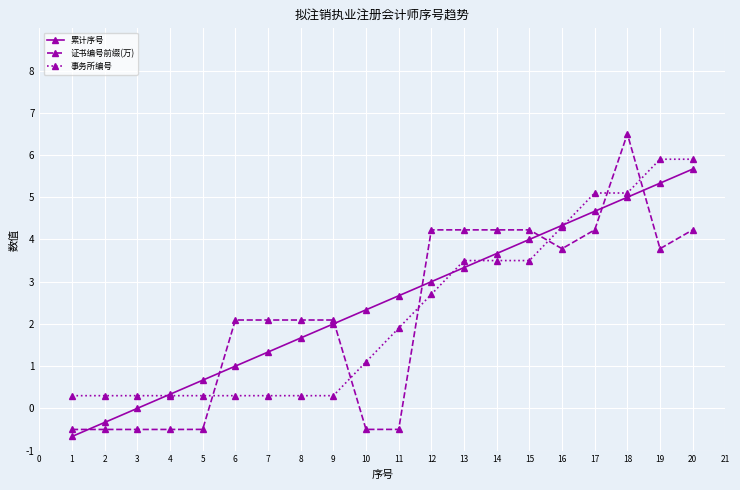

Which series has the largest total across all categories?

累计序号